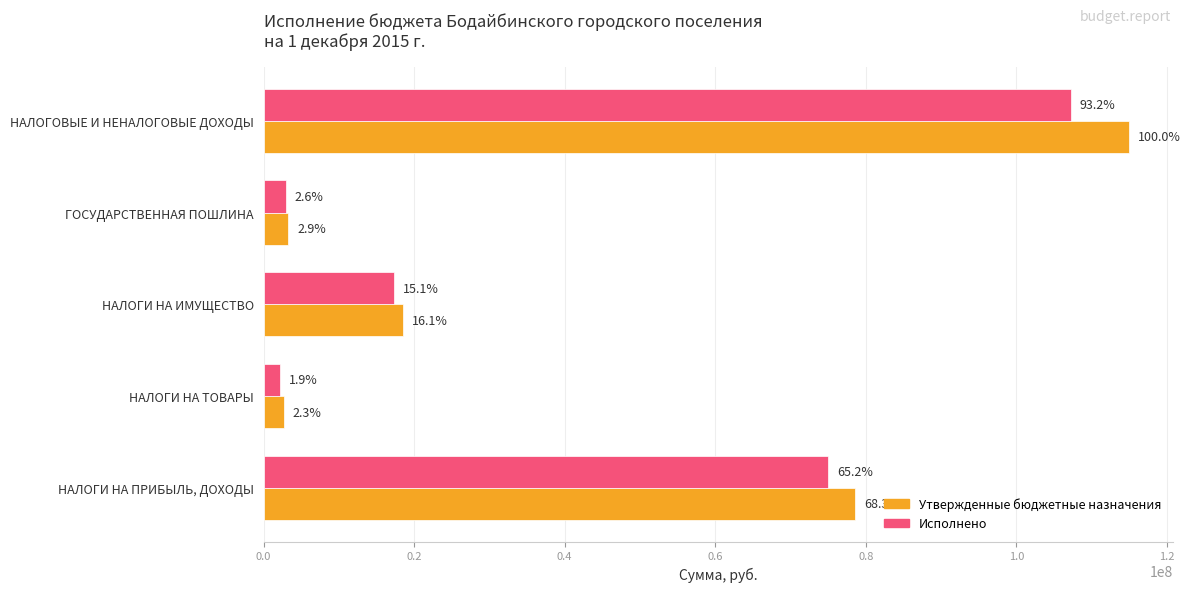

What is the smallest value displayed?

2229106.6